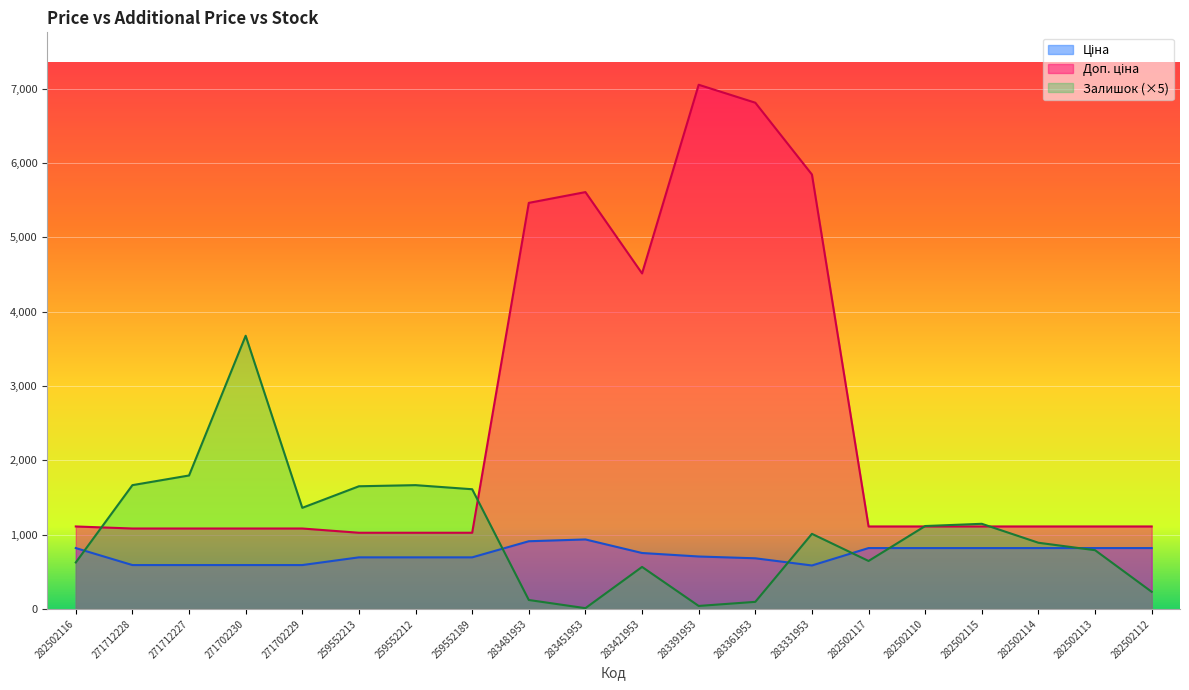

What is the label of the 5th point from the left?

271702229